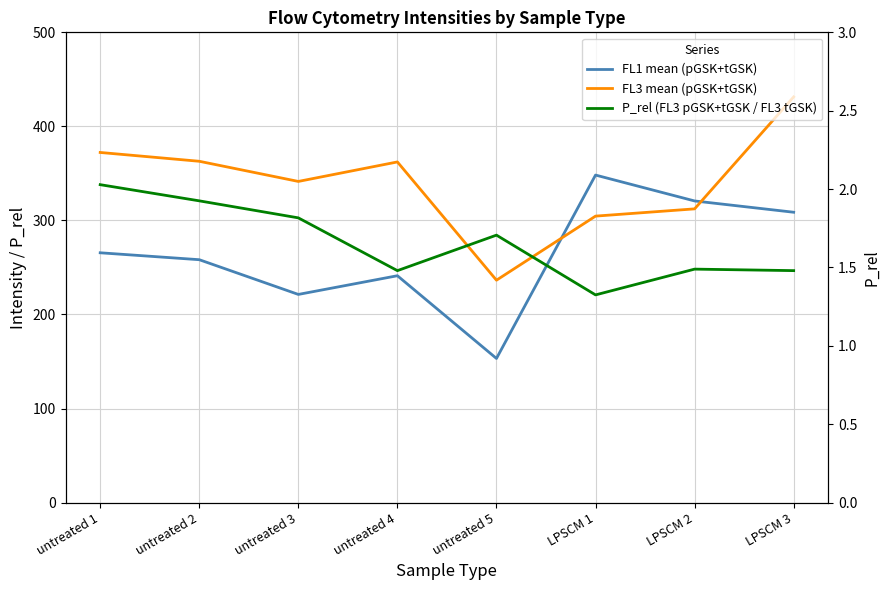

Reading left to right, extract all data points from this chart.

FL1 mean (pGSK+tGSK): untreated 1=265.6	untreated 2=258.2	untreated 3=221.3	untreated 4=241.2	untreated 5=153.2	LPSCM 1=348.2	LPSCM 2=320.7	LPSCM 3=308.7
FL3 mean (pGSK+tGSK): untreated 1=372.3	untreated 2=362.9	untreated 3=341.5	untreated 4=362.2	untreated 5=236.5	LPSCM 1=304.6	LPSCM 2=312.3	LPSCM 3=431.3
P_rel (FL3 pGSK+tGSK / FL3 tGSK): untreated 1=2.0	untreated 2=1.9	untreated 3=1.8	untreated 4=1.5	untreated 5=1.7	LPSCM 1=1.3	LPSCM 2=1.5	LPSCM 3=1.5